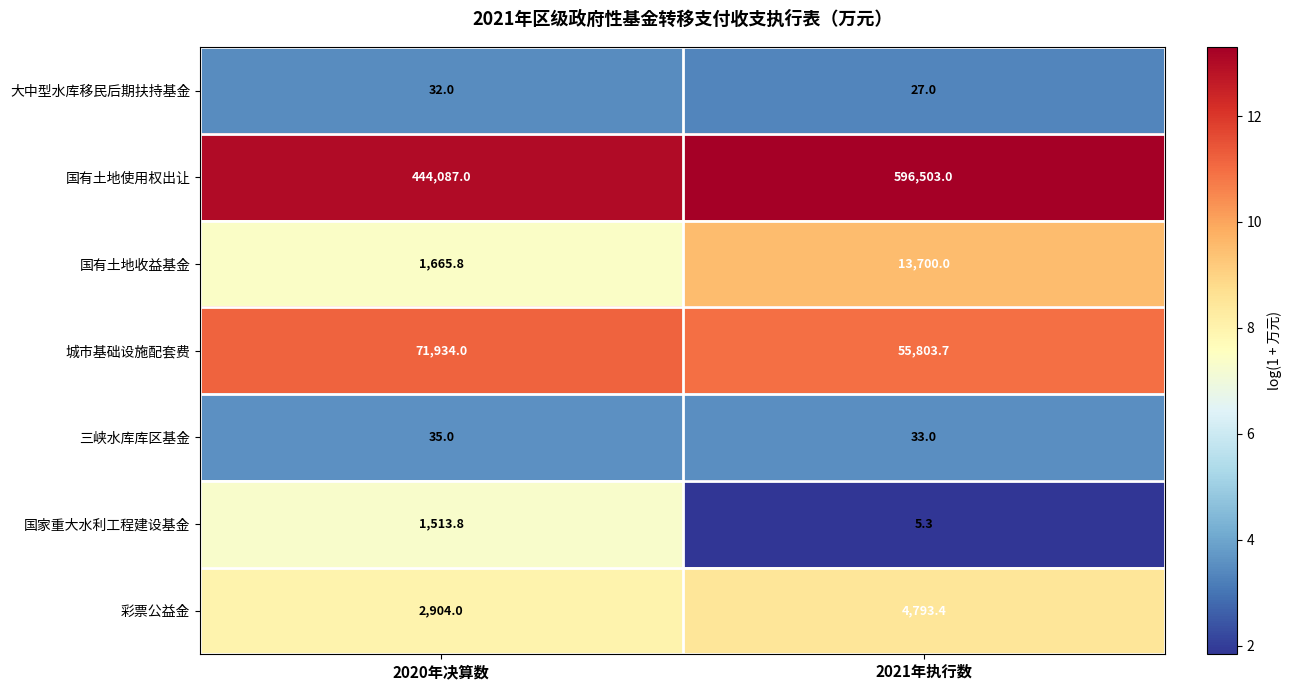

Reading left to right, transcribe all the data shown in this chart.

大中型水库移民后期扶持基金: 2020年决算数=32.0	2021年执行数=27.0
国有土地使用权出让: 2020年决算数=444087.0	2021年执行数=596503.0
国有土地收益基金: 2020年决算数=1665.8	2021年执行数=13700.0
城市基础设施配套费: 2020年决算数=71934.0	2021年执行数=55803.7
三峡水库库区基金: 2020年决算数=35.0	2021年执行数=33.0
国家重大水利工程建设基金: 2020年决算数=1513.8	2021年执行数=5.3
彩票公益金: 2020年决算数=2904.0	2021年执行数=4793.4